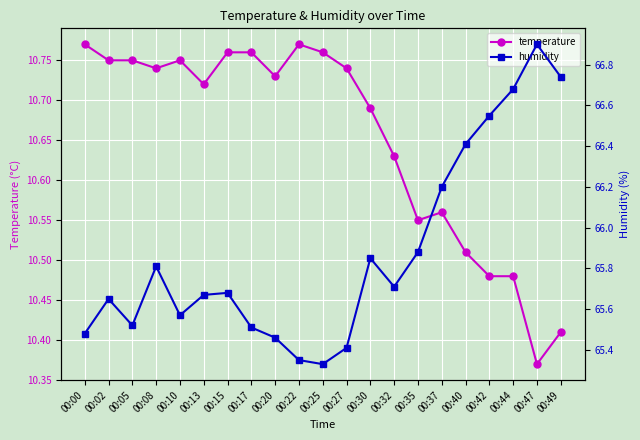

Rank the series at 00:40 from lowest to highest value.

temperature, humidity